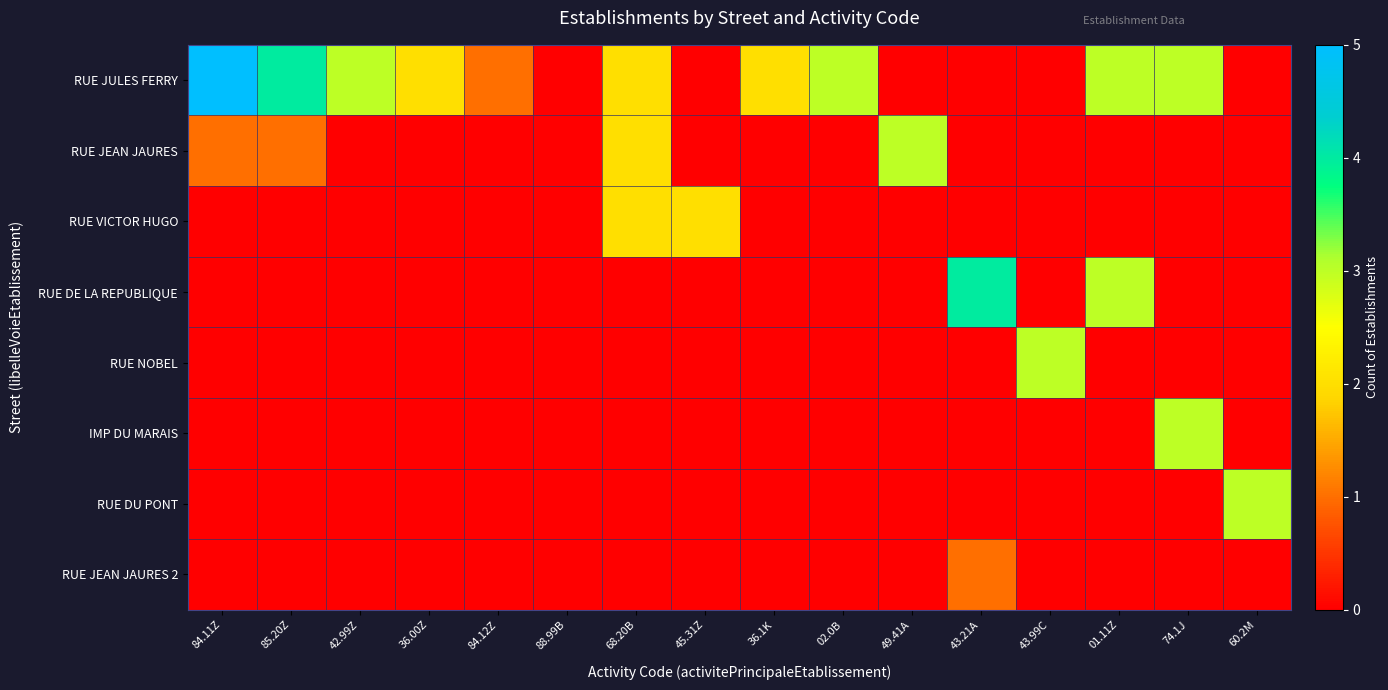

Which label corresponds to the largest value in the chart?

84.11Z